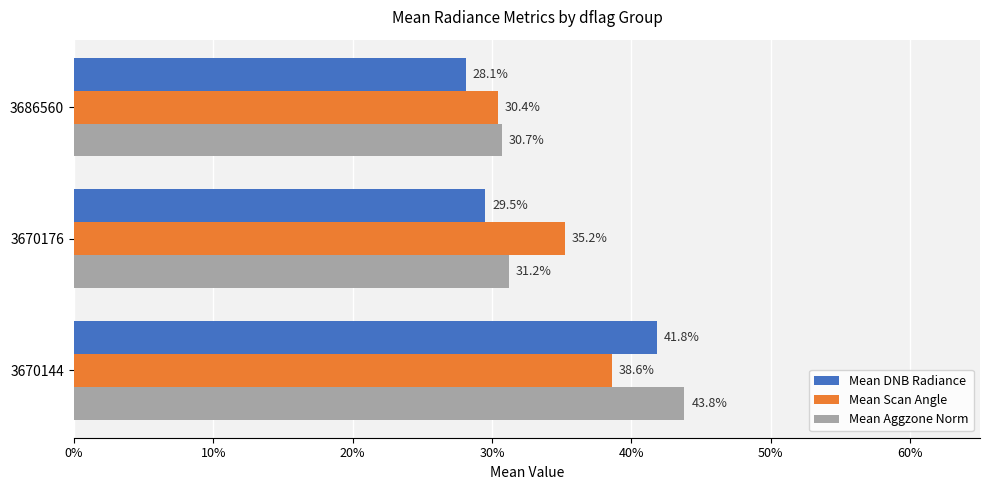

List the series in order of their overall mean, highest first.

Mean Aggzone Norm, Mean Scan Angle, Mean DNB Radiance